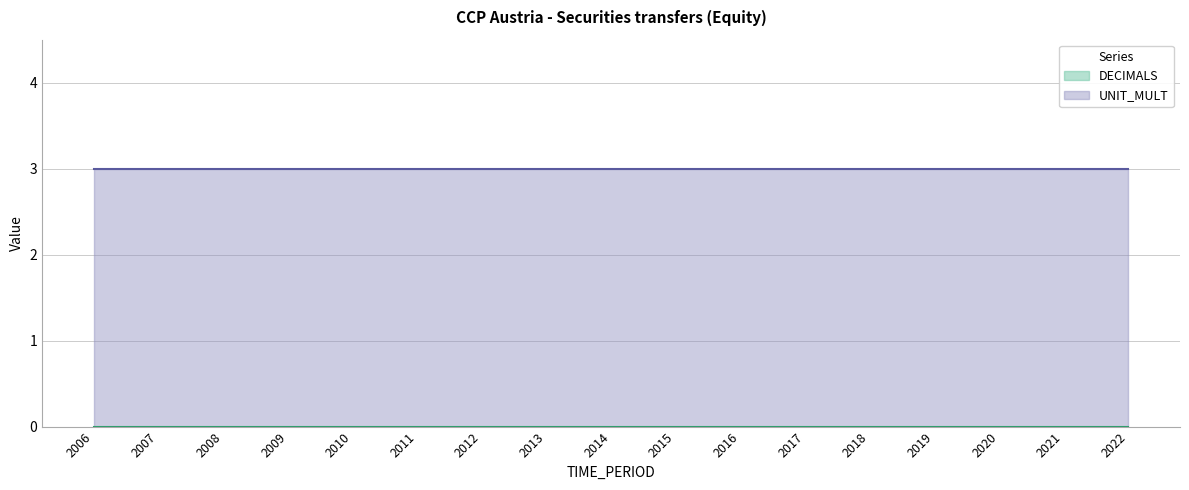

True or false: DECIMALS and UNIT_MULT cross at least once.

False